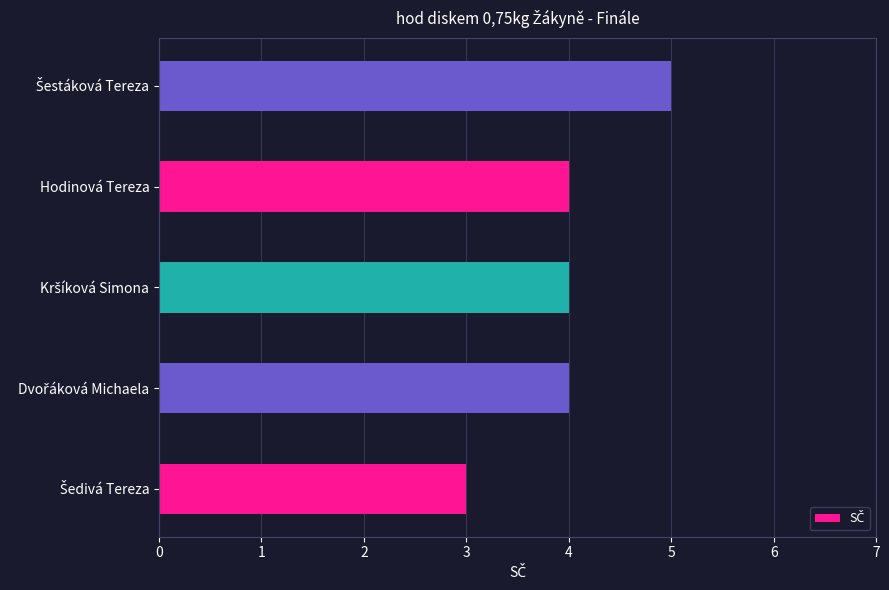

What is the average value?

4